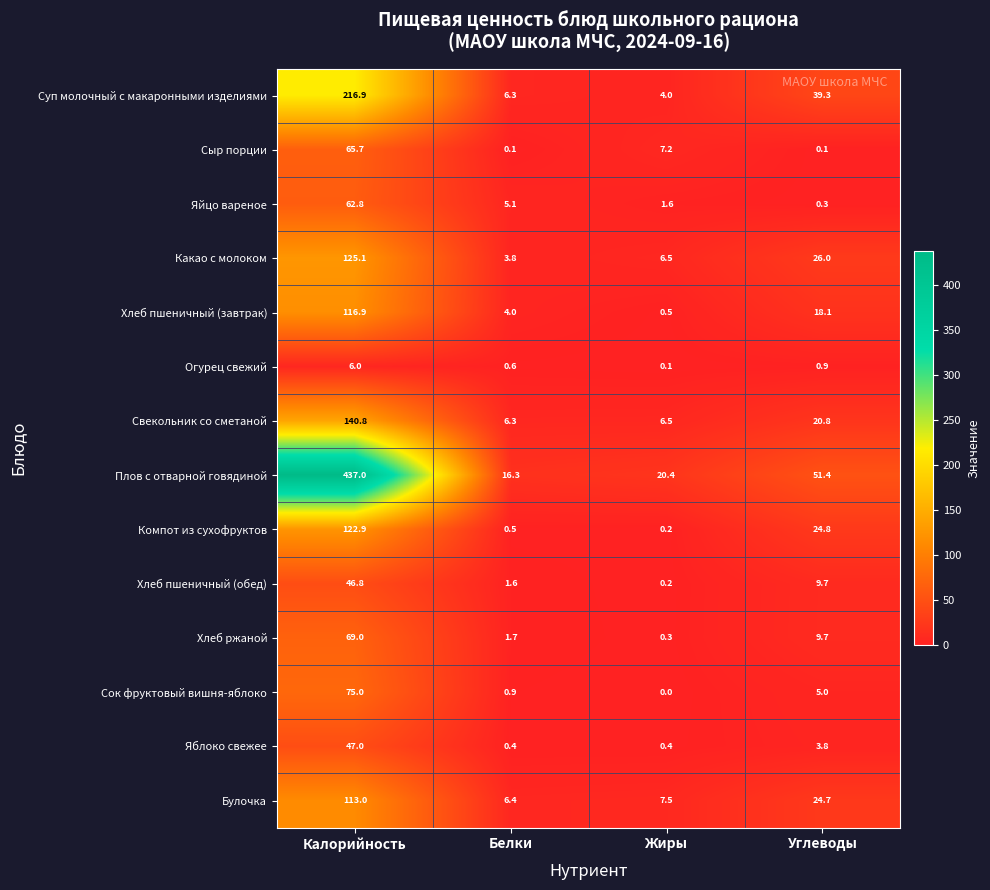

What is the difference between the maximum and minimum values in the Огурец свежий series?

5.9